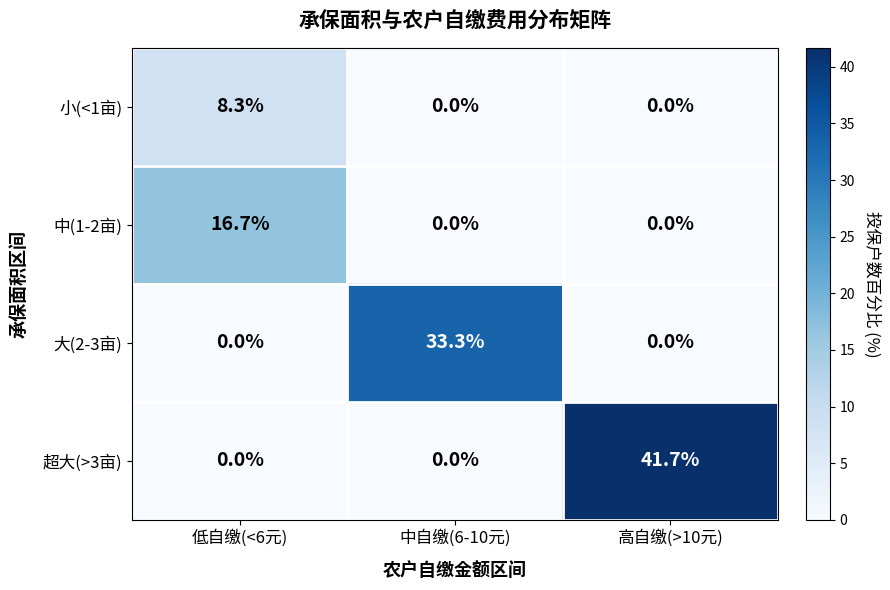

What is the average value of the 大(2-3亩) series?

11.1